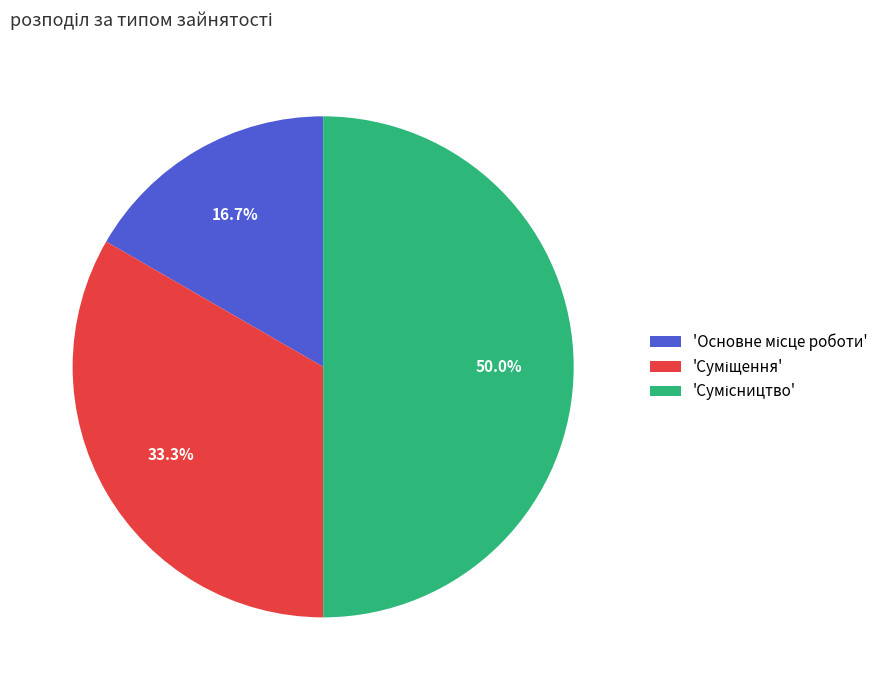

Count the number of slices in the pie.

3